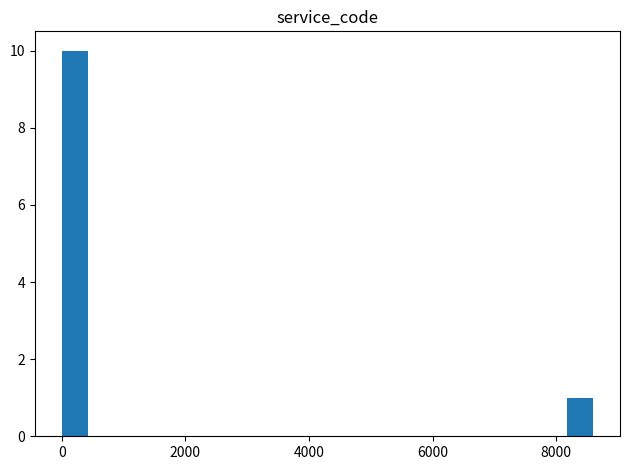

Read against the x-axis, roughly where is the centre of the tallest bar?

200